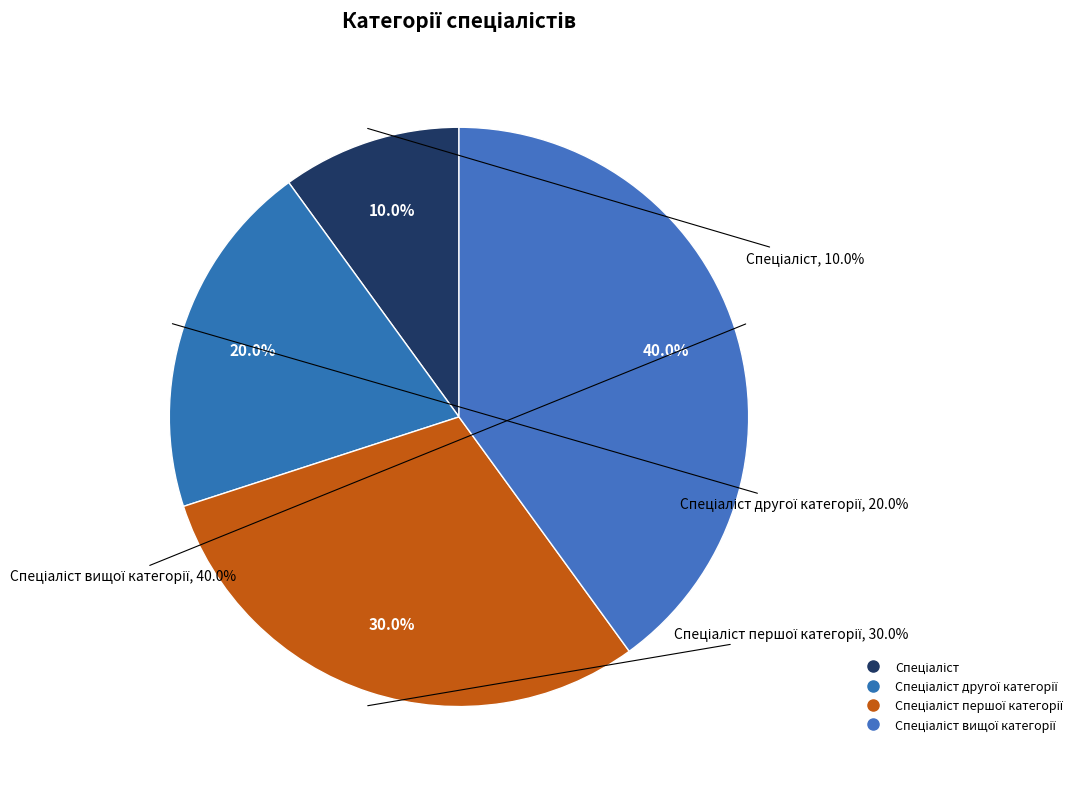

Is it true that Спеціаліст другої категорії is 14% of the pie?

False